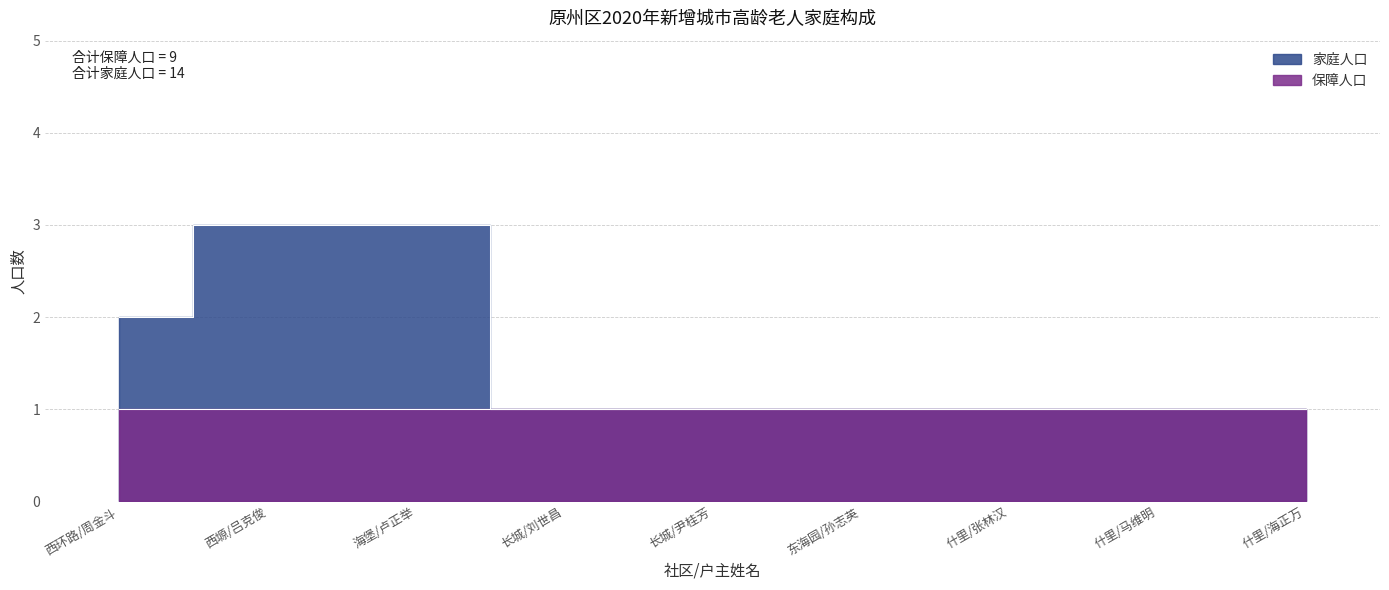

Reading left to right, transcribe all the data shown in this chart.

西环路/周金斗=2	西塬/吕克俊=3	海堡/卢正举=3	长城/刘世昌=1	长城/尹桂芳=1	东海园/孙志英=1	什里/张林汉=1	什里/马维明=1	什里/海正万=1